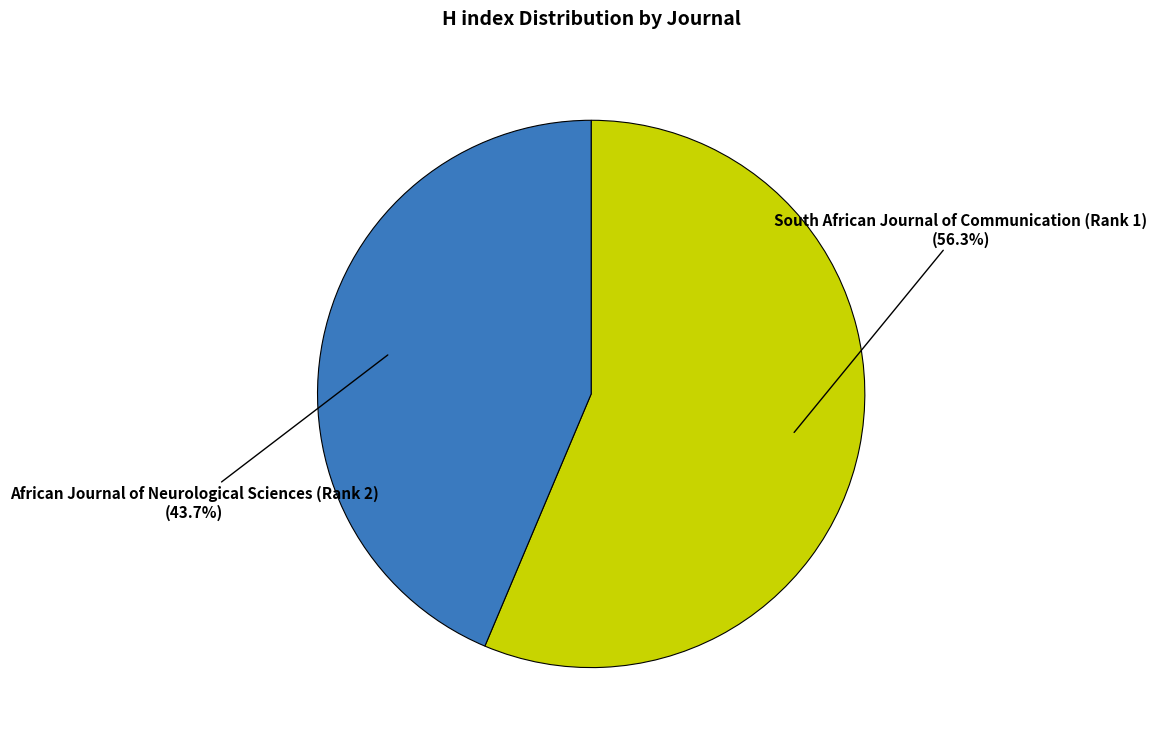

What is the ratio of the value at African Journal of Neurological Sciences (Rank 2) to the value at South African Journal of Communication (Rank 1)?

0.8